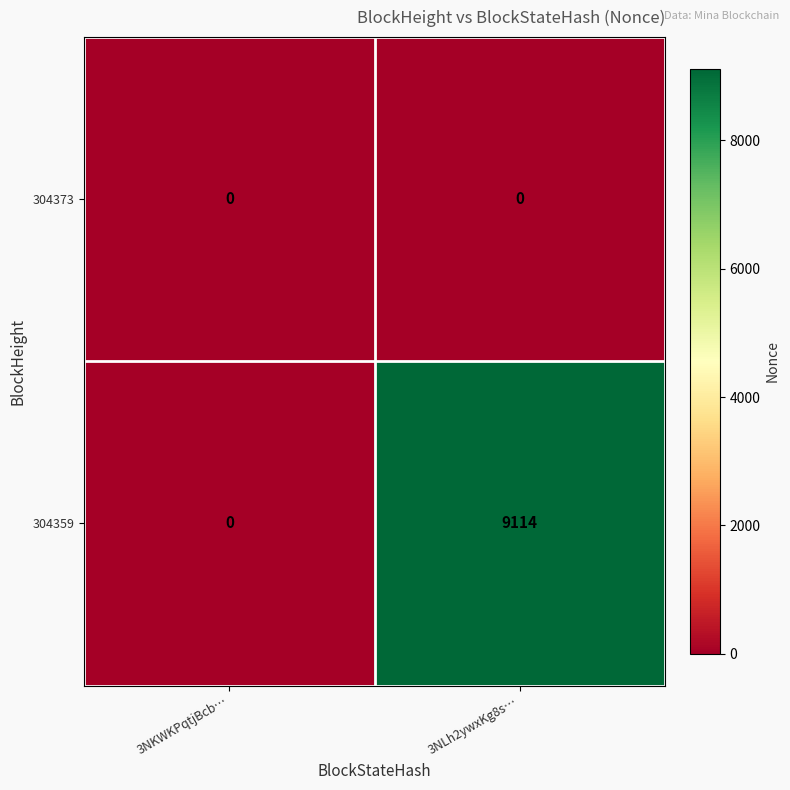

The value of 304359 at 3NKWKPqtjBcb… is -6096. True or false?

False